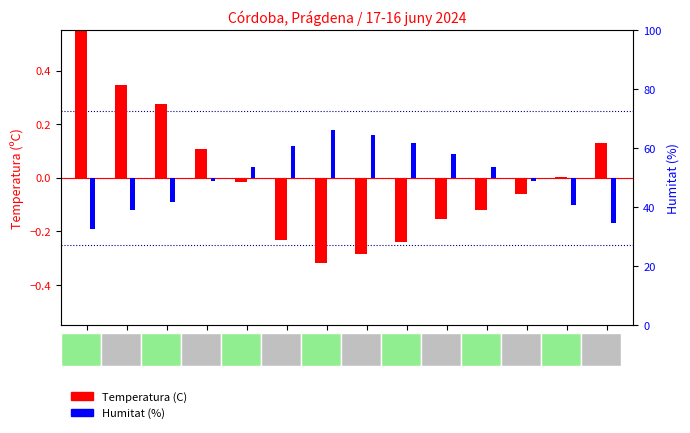

What is the label of the 3rd bar from the left?

11:00